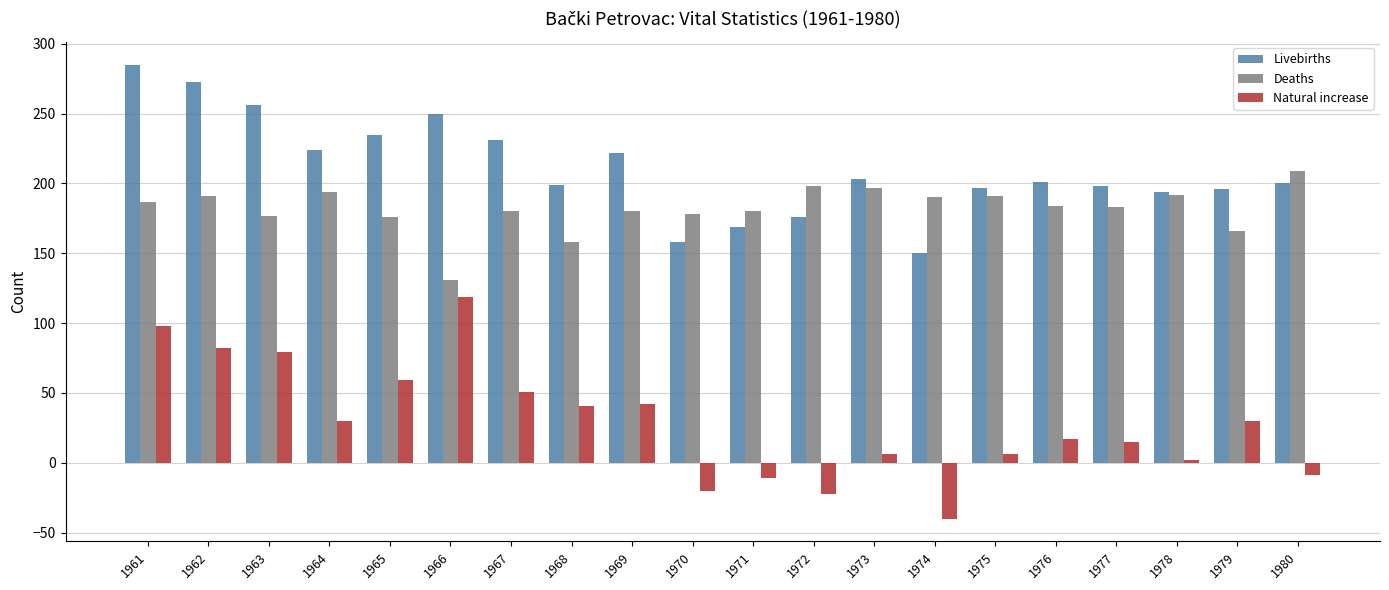

At which category is the sum across all series the highest?

1961